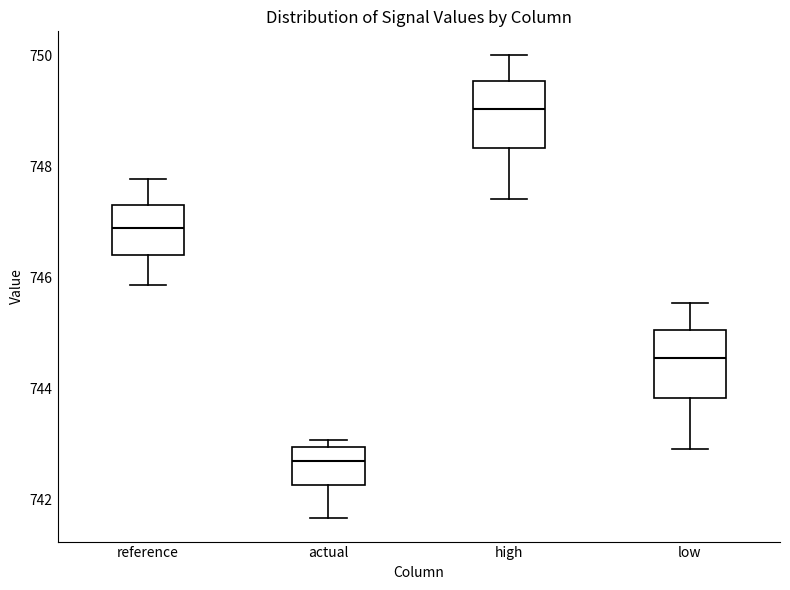

Which box's median line is the lowest?

actual